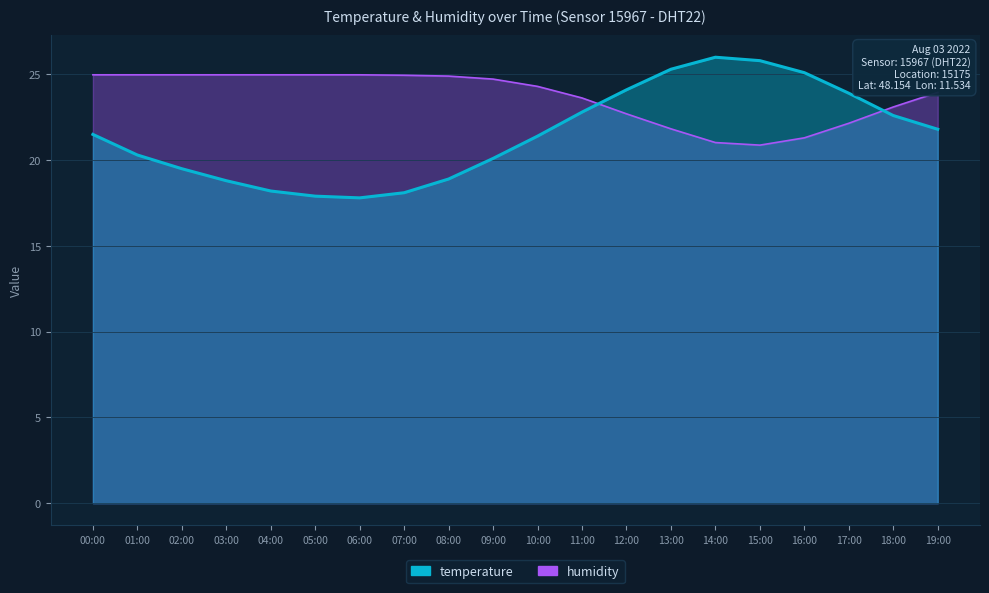

Reading left to right, what are all the values shown in this chart?

00:00=21.5	01:00=20.3	02:00=19.5	03:00=18.8	04:00=18.2	05:00=17.9	06:00=17.8	07:00=18.1	08:00=18.9	09:00=20.1	10:00=21.4	11:00=22.8	12:00=24.1	13:00=25.3	14:00=26.0	15:00=25.8	16:00=25.1	17:00=23.9	18:00=22.6	19:00=21.8